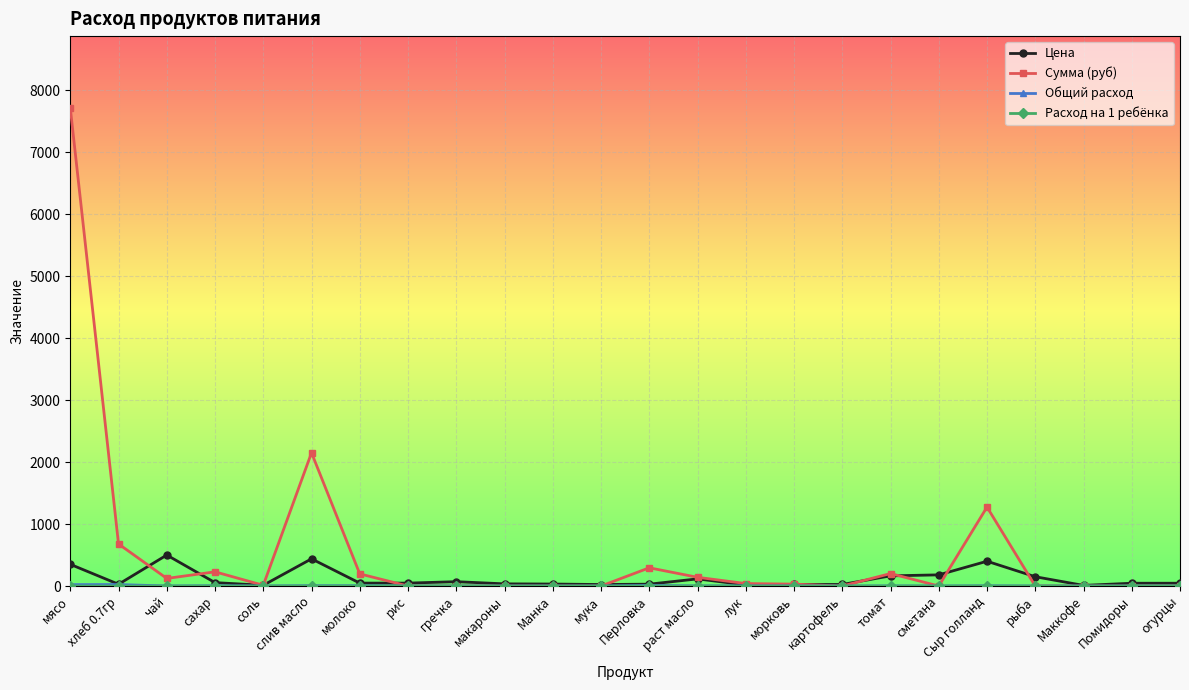

At which category does Сумма (руб) reach its first local valley?

чай